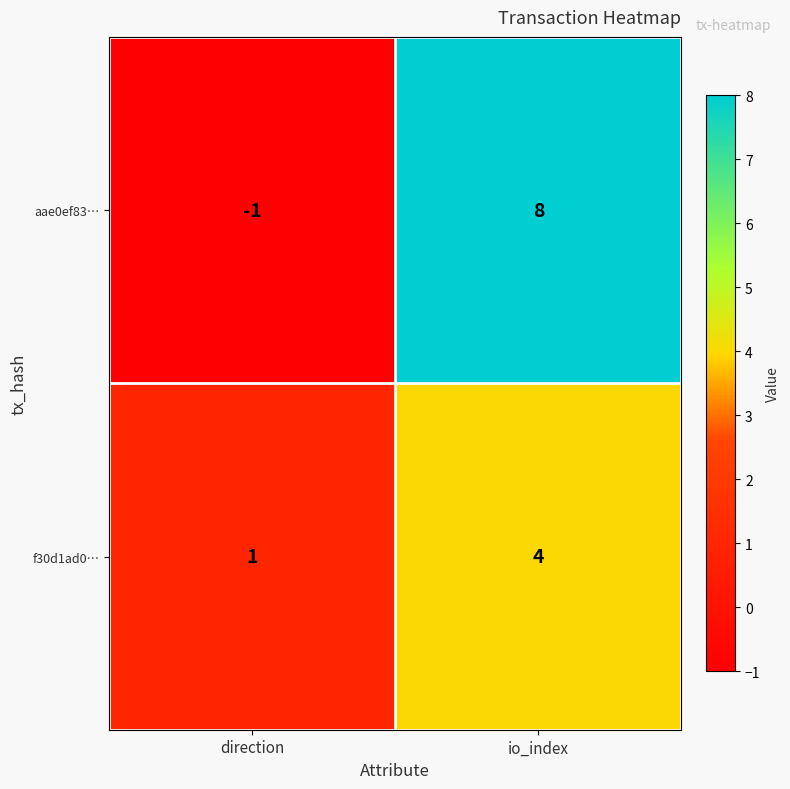

What is the highest value of the f30d1ad0… series?

4